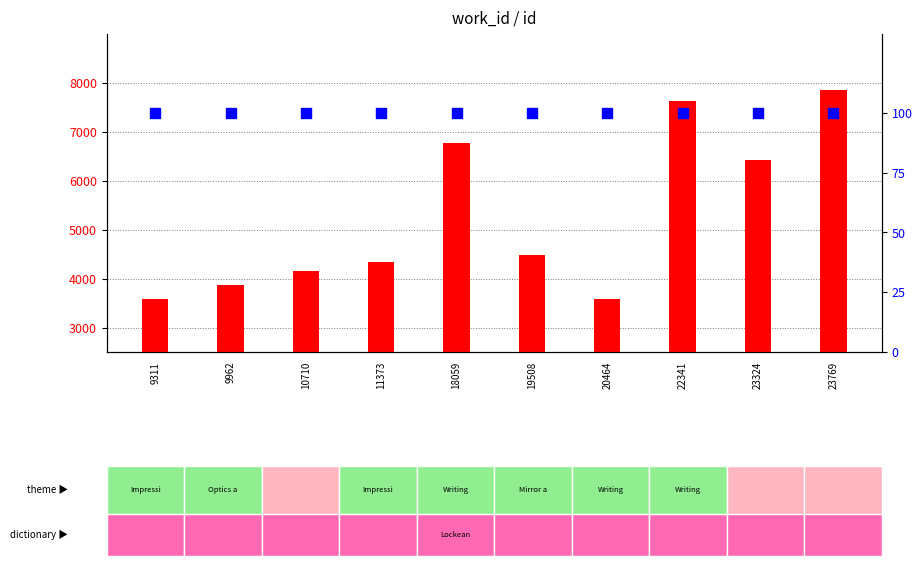

At how many categories does at least one series exceed 2339?

10